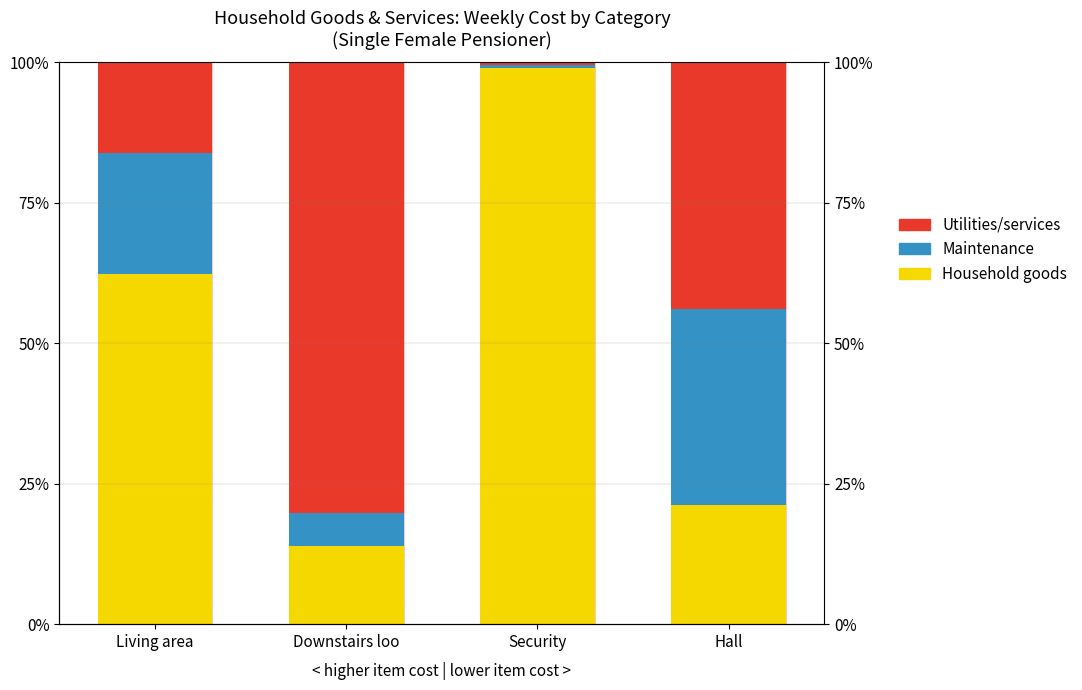

Is the value of Maintenance at Living area greater than the value of Utilities/services at Security?

Yes